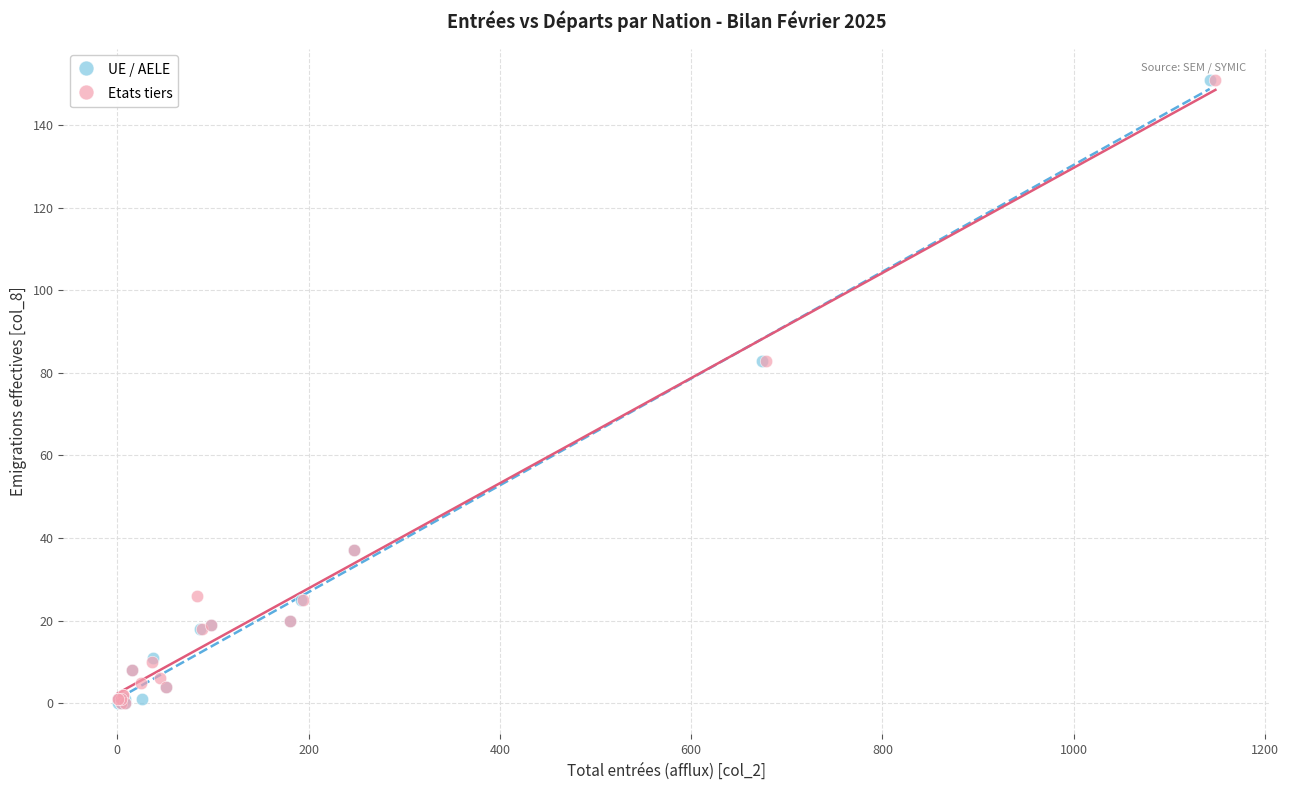

What are all the series names shown in the legend?

UE / AELE, Etats tiers